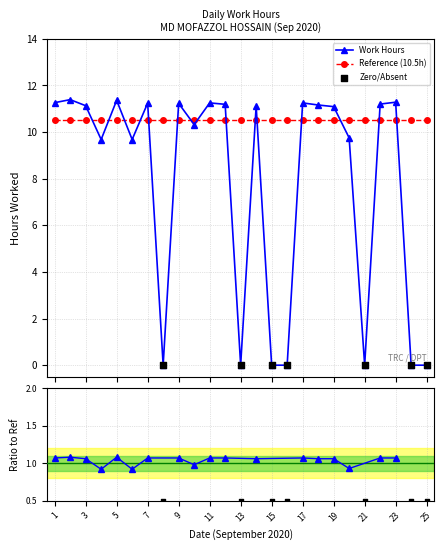

At how many categories does at least one series exceed 3?

25